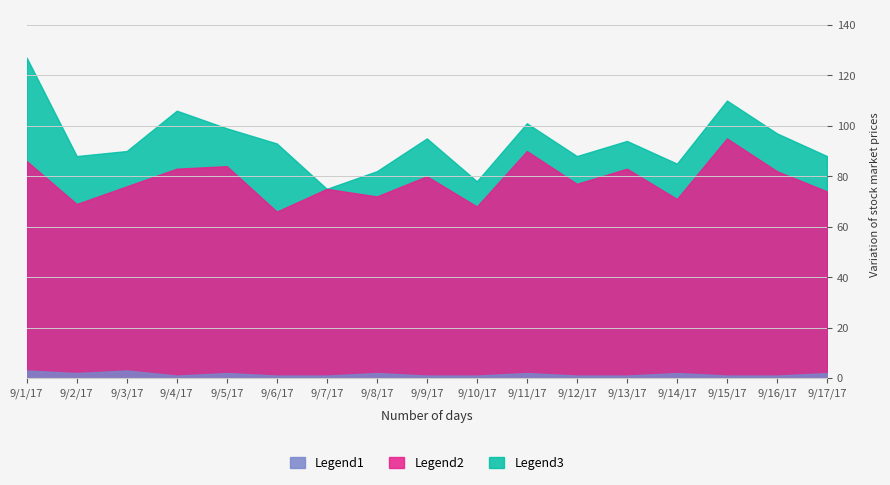

Rank the series by their average value, from highest to lowest.

Legend3, Legend2, Legend1